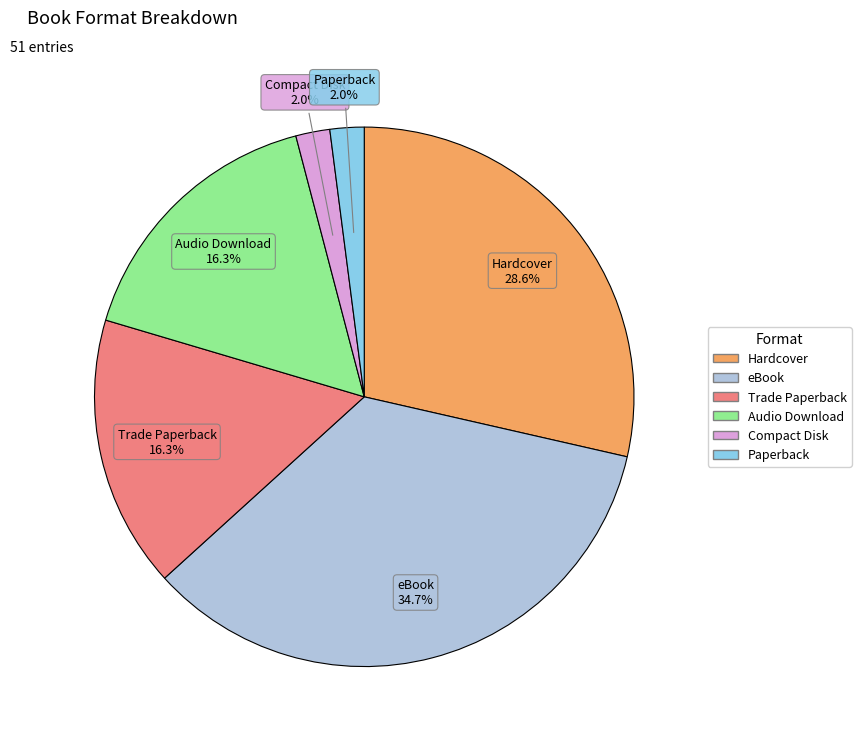

How much of the chart is everything except eBook?

65.3%